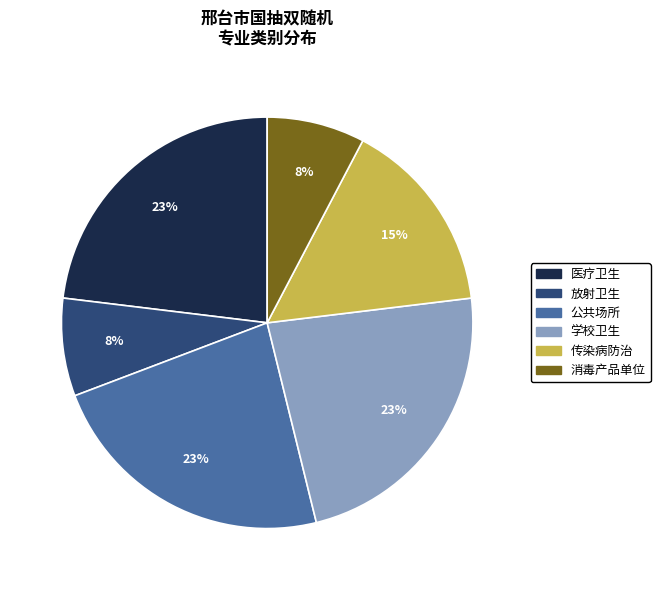

Between 消毒产品单位 and 传染病防治, which is larger?

传染病防治